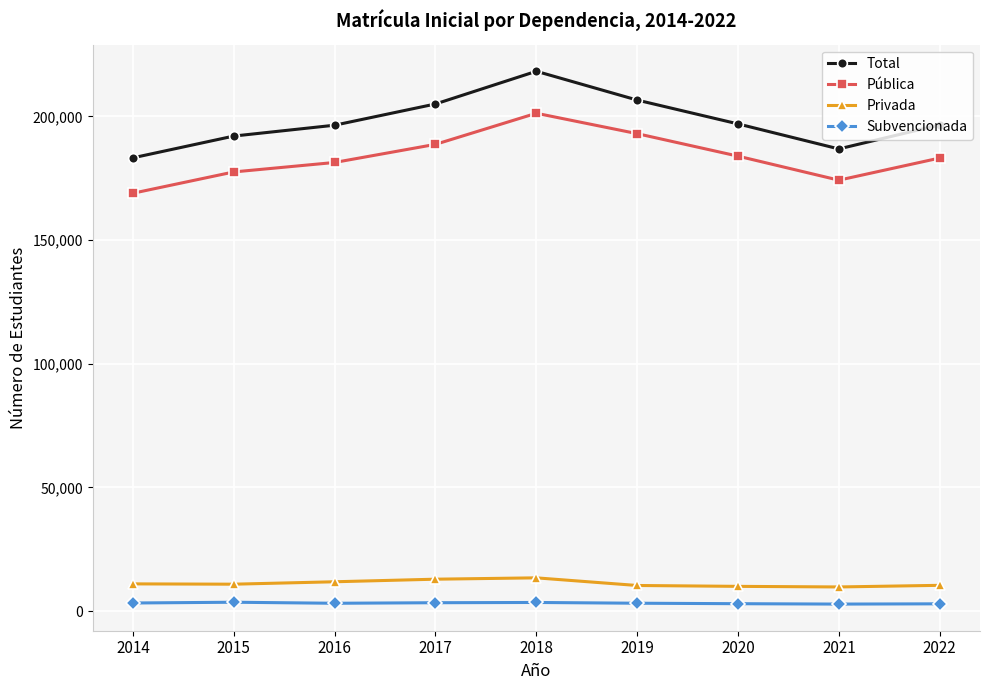

In Subvencionada, how many points are higher than both neighbors (excluding endpoints)?

2